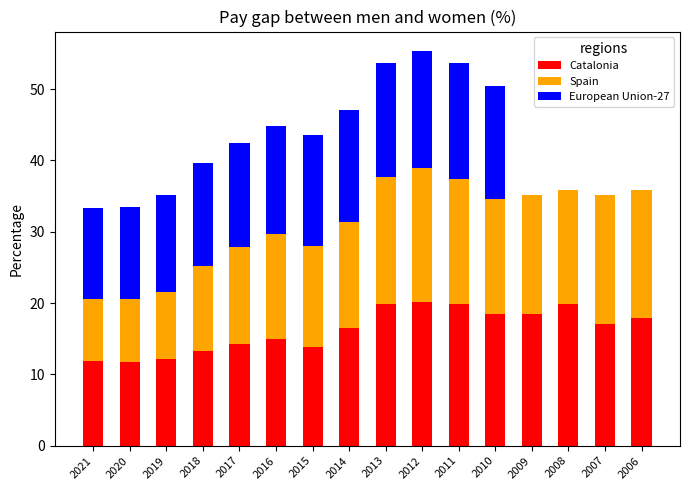

What is the maximum value for Catalonia?

20.2